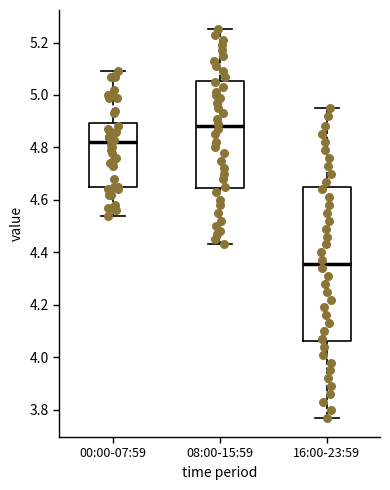

Where is the upper edge of the box for 08:00-15:59 on the y-axis? The values are not printed on the chart, so give them approximately, as read against the axis.

5.06